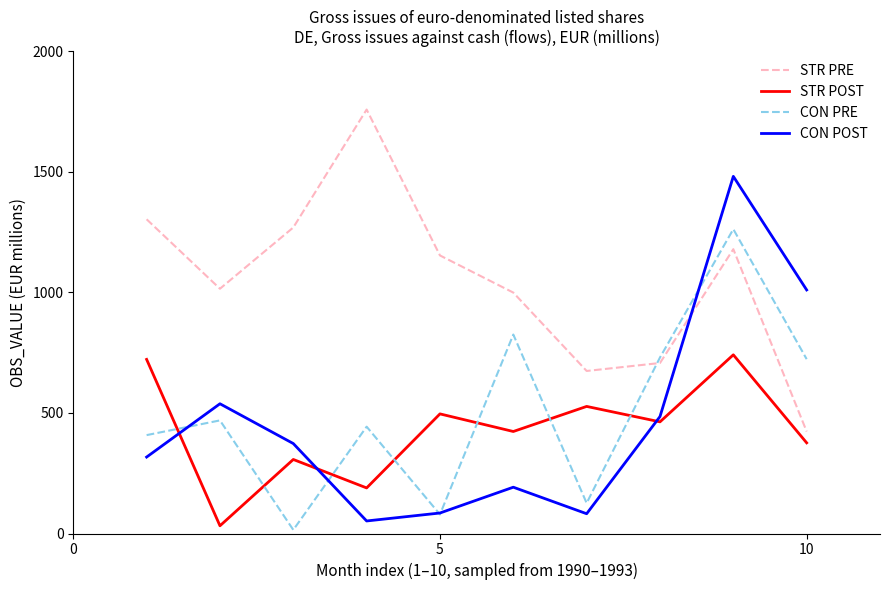

How many intersections are there between CON POST and STR PRE?

1